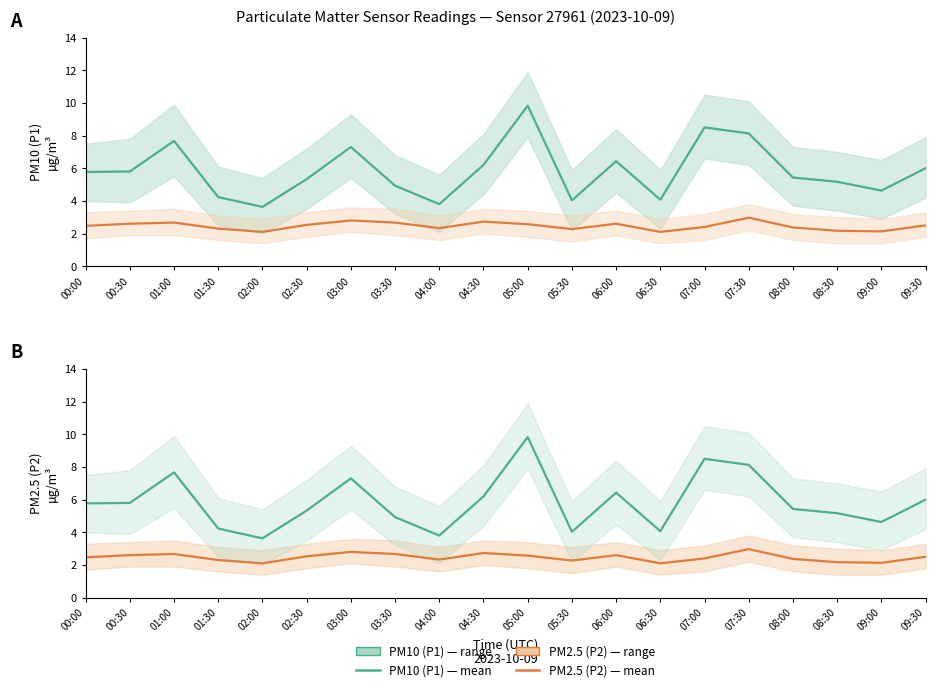

At 06:00, list the series in order from smallest to largest.

PM2.5 (P2), PM10 (P1)